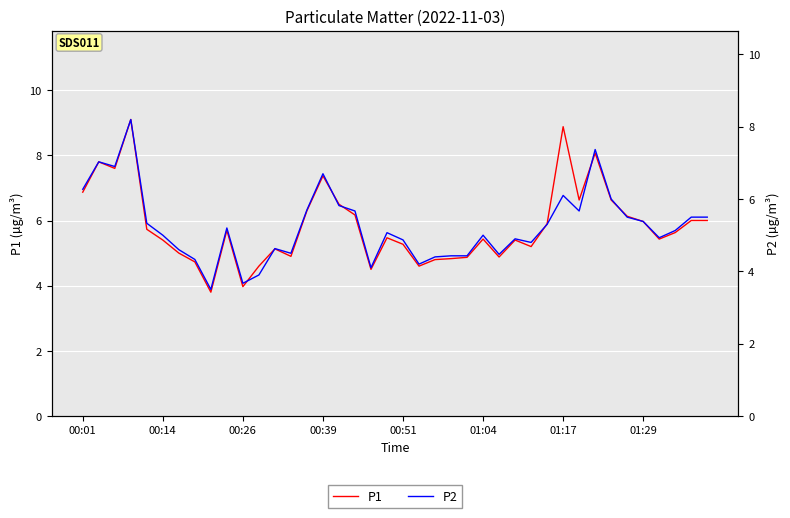

Where is P1 nearest to the value 6?

38